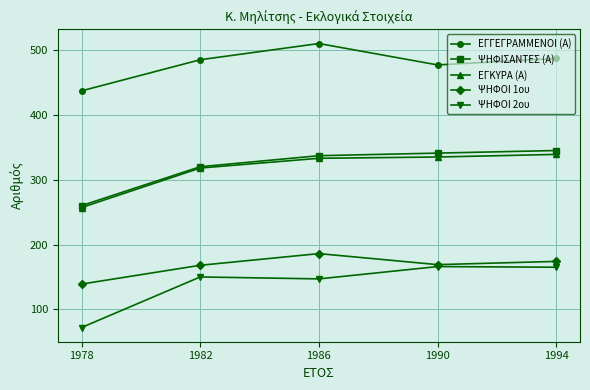

At which category does the chart reach its minimum across all series?

1978